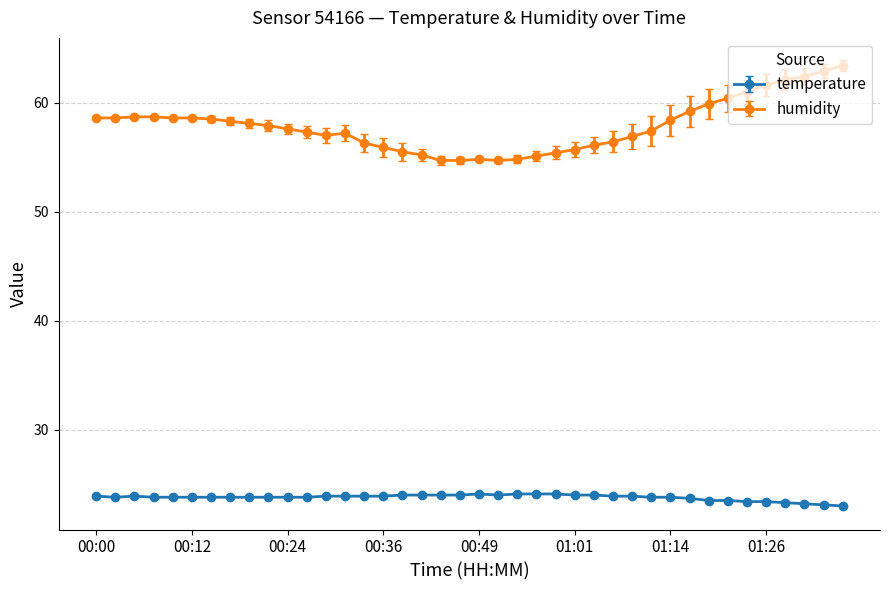

True or false: temperature has more than 0 points higher than both neighbors.

True